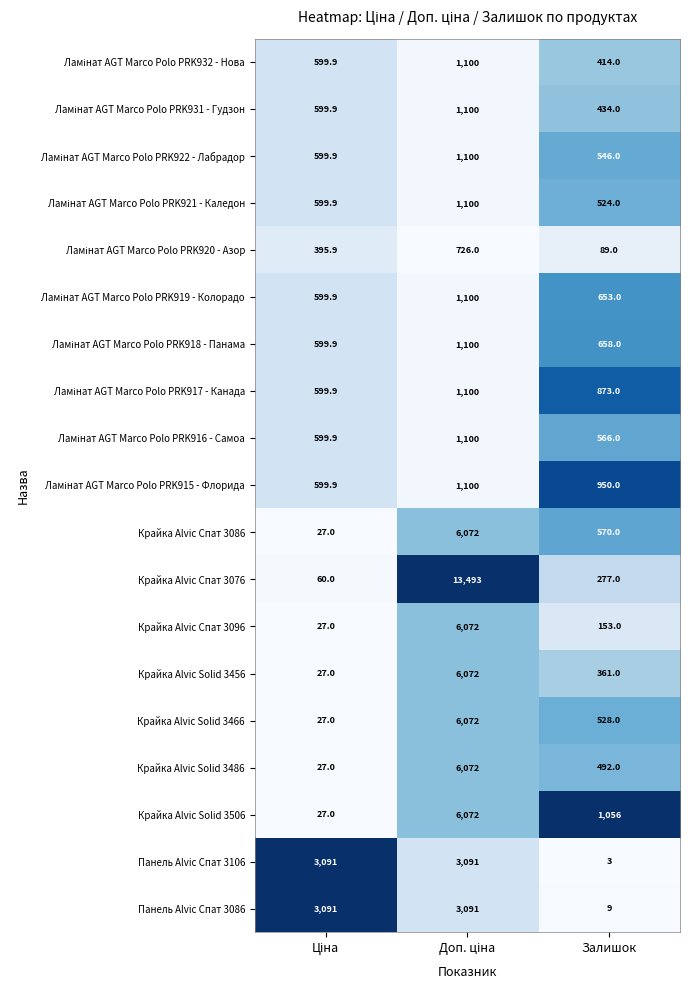

What is the total value across all series at Залишок?

9156.0